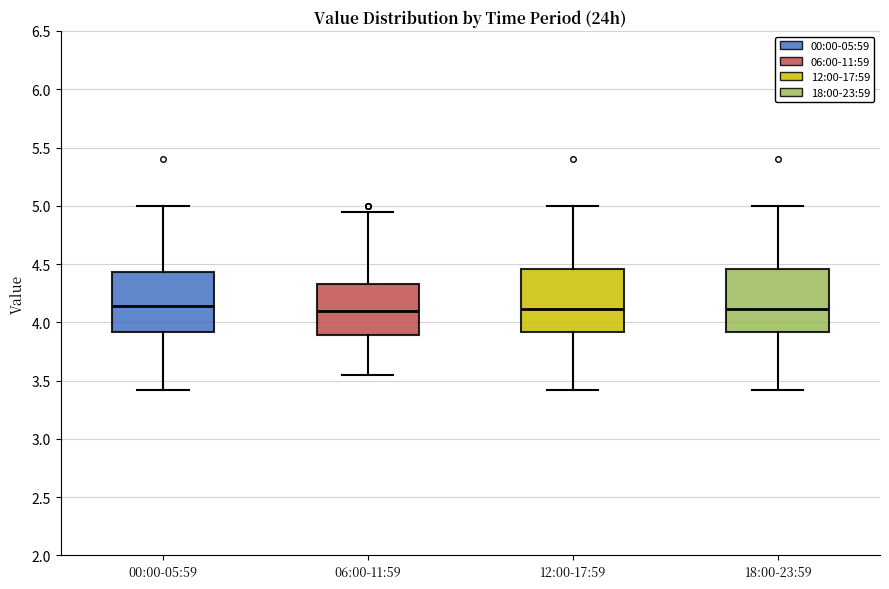

Reading left to right, transcribe this box plot: for each box, give where its median line is, the range the box spans, and where its two whiskers end, as read against the y-axis. The values are not printed on the chart, so give them approximately, as read against the axis.

00:00-05:59: median 4.15, box 3.90 to 4.45, whiskers 3.40 to 5.00
06:00-11:59: median 4.10, box 3.90 to 4.35, whiskers 3.55 to 4.95
12:00-17:59: median 4.10, box 3.90 to 4.45, whiskers 3.40 to 5.00
18:00-23:59: median 4.10, box 3.90 to 4.45, whiskers 3.40 to 5.00